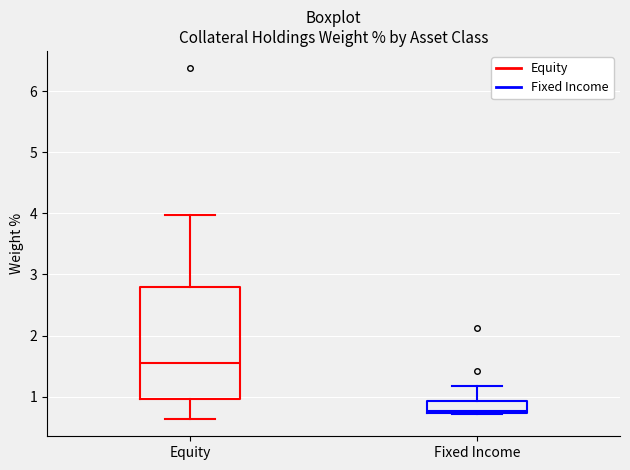

Comparing the boxes themselves (not the whiskers), which one is the tallest?

Equity